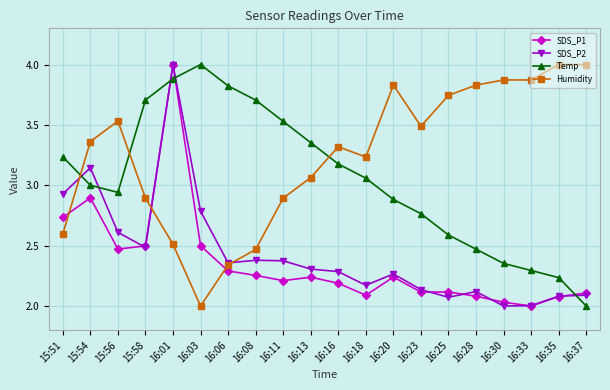

At 15:51, list the series in order from smallest to largest.

Humidity, SDS_P1, SDS_P2, Temp